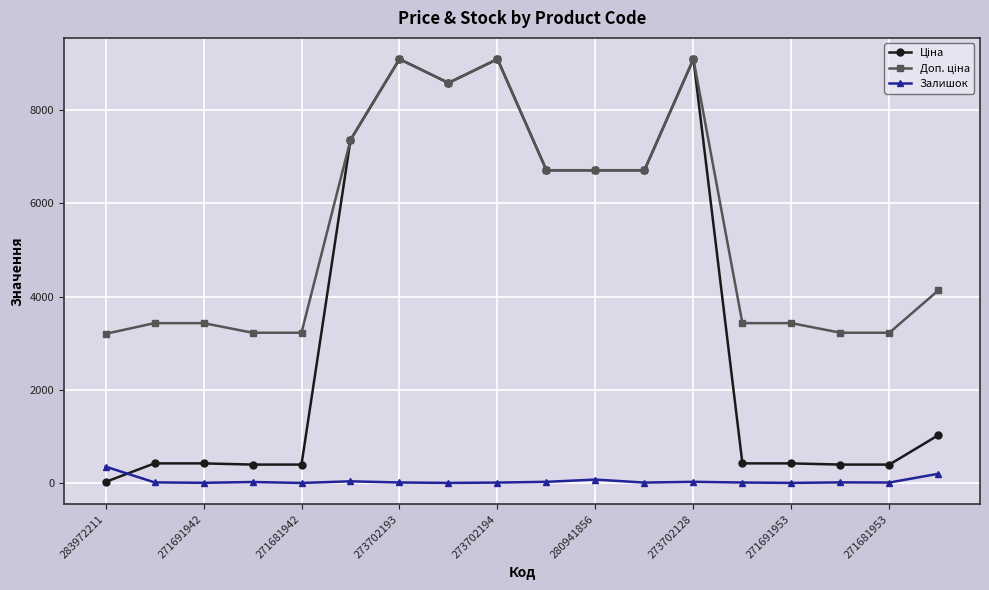

What is the greatest value displayed?

9092.0